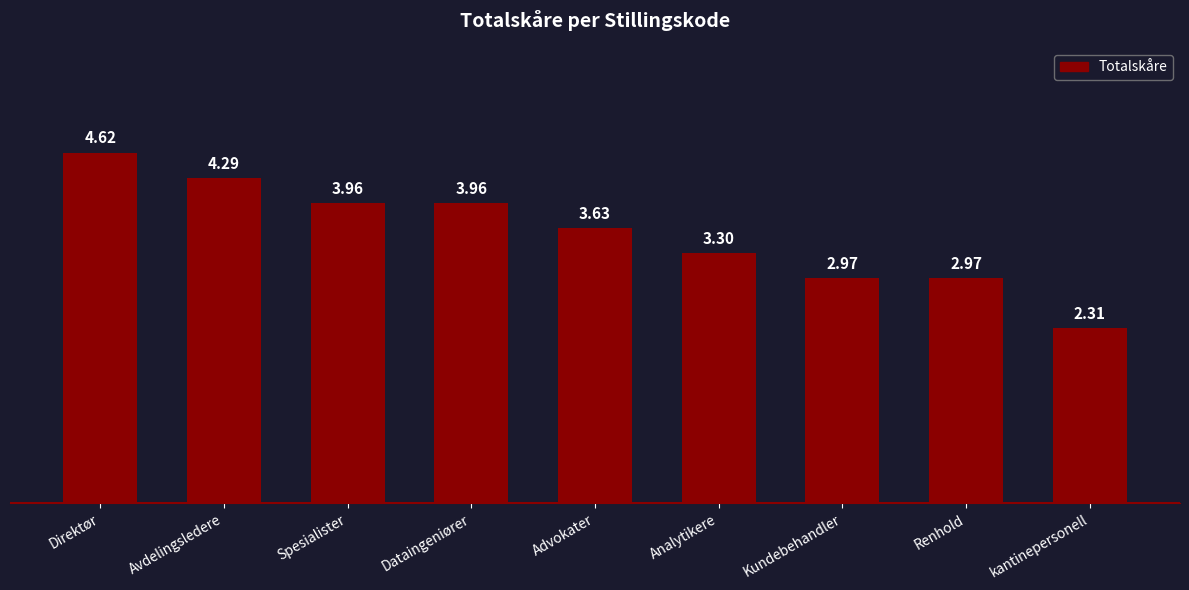

Is it true that the value at kantinepersonell is 2.3?

True